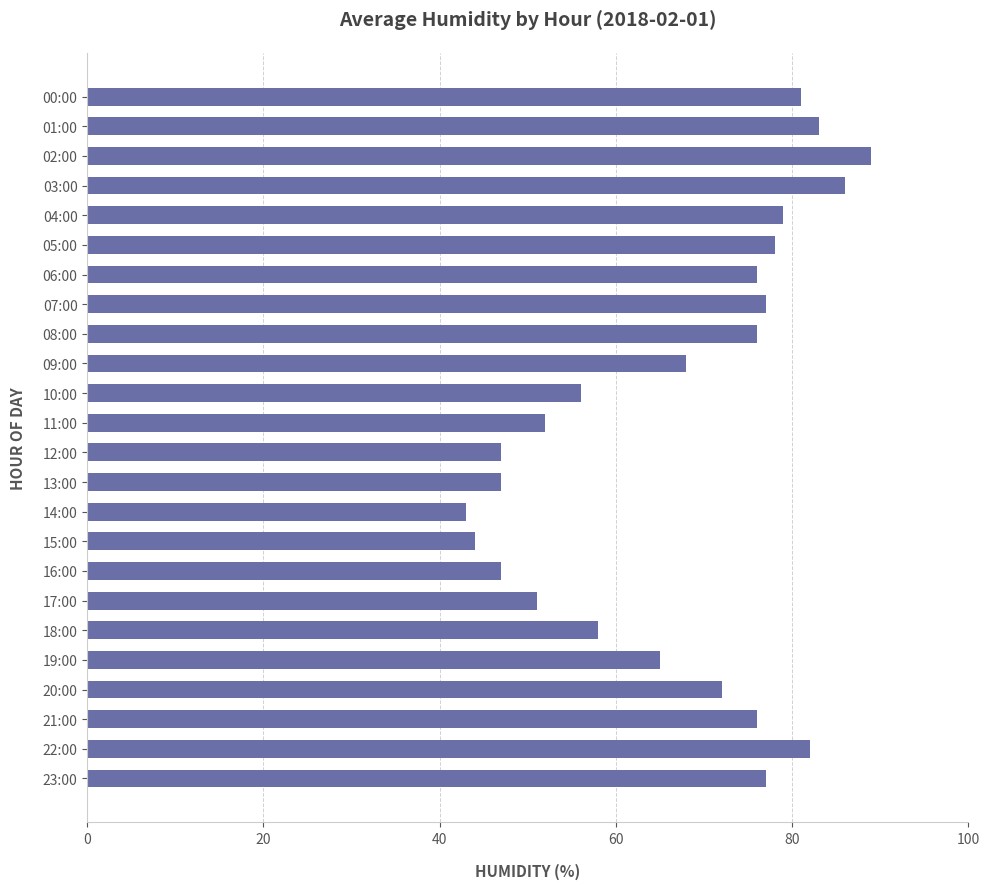

Does the chart contain stacked bars?

No